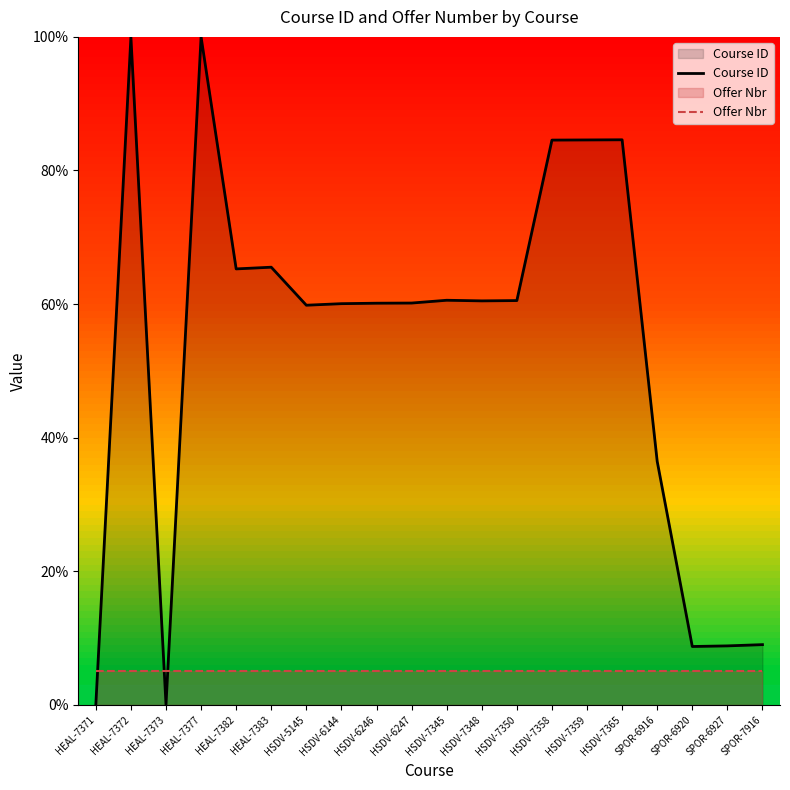

Is it true that Course ID equals 9.0 at SPOR-7916?

True